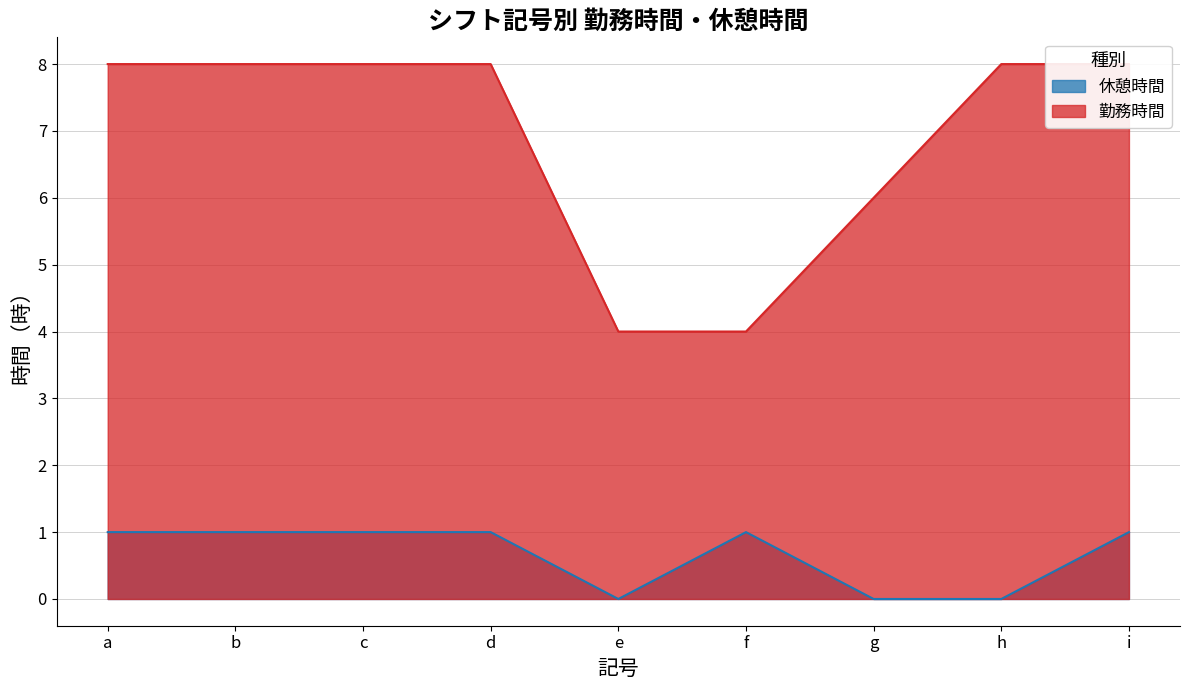

Reading left to right, extract all data points from this chart.

休憩時間: a=1.0	b=1.0	c=1.0	d=1.0	e=0.0	f=1.0	g=0.0	h=0.0	i=1.0
勤務時間: a=8.0	b=8.0	c=8.0	d=8.0	e=4.0	f=4.0	g=6.0	h=8.0	i=8.0